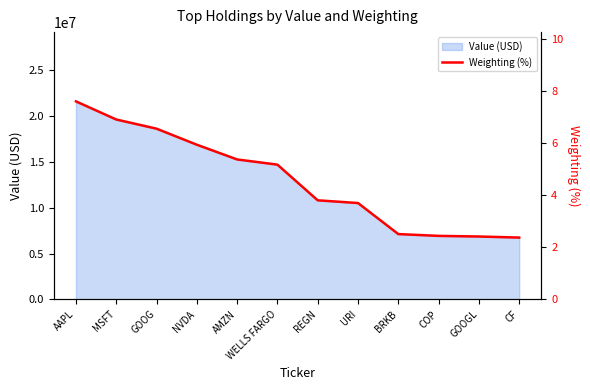

The Value (USD) series shows 16877612 at NVDA. True or false?

True